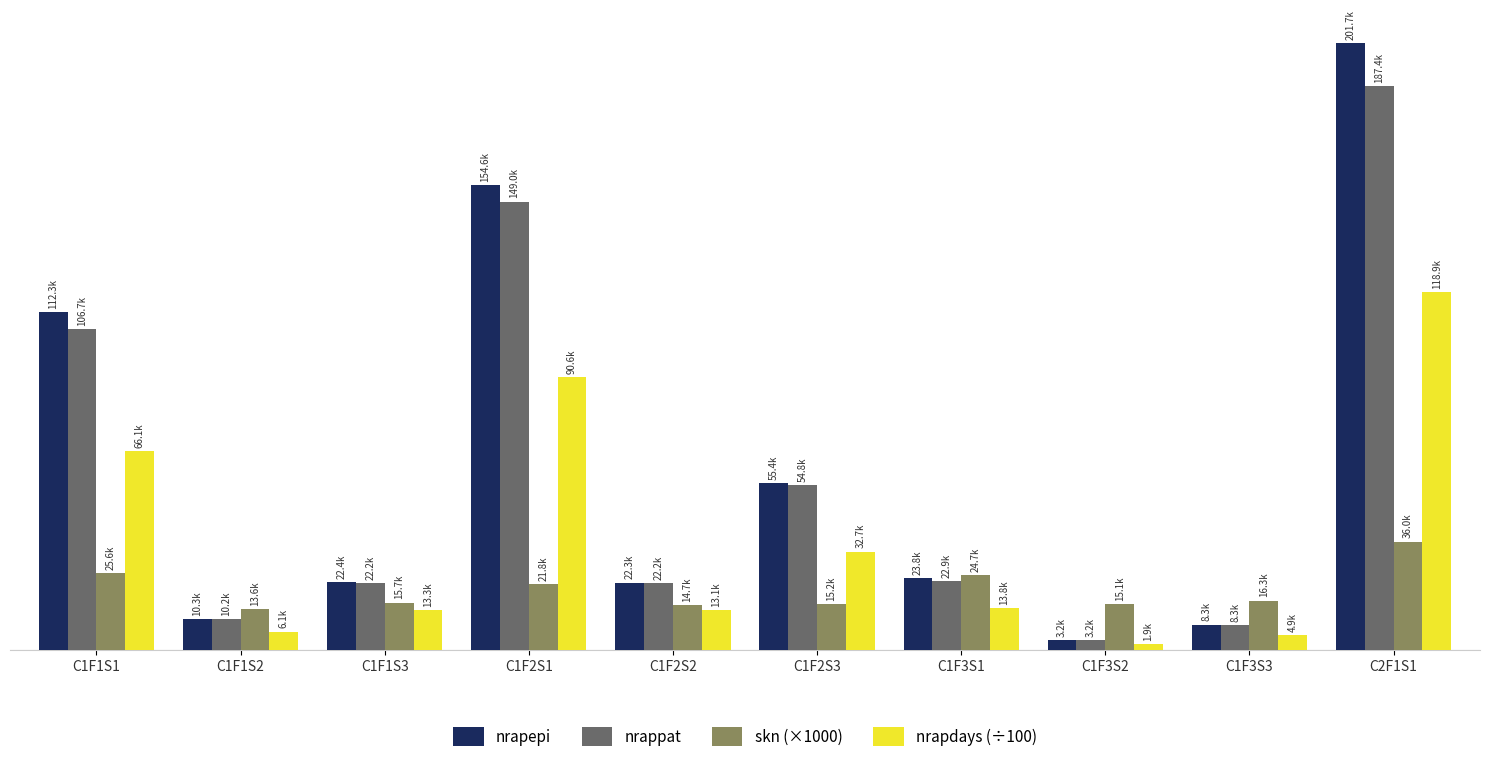

What position from the left is C1F1S1?

1